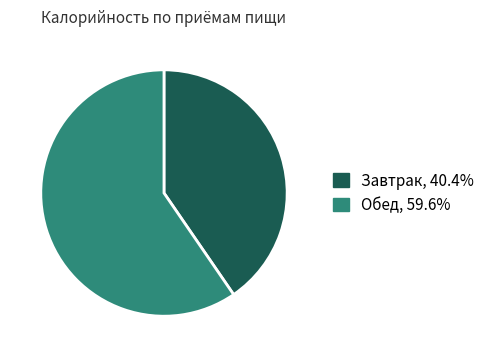

Do Обед, 59.6% and Завтрак, 40.4% together represent more than half of the pie?

Yes